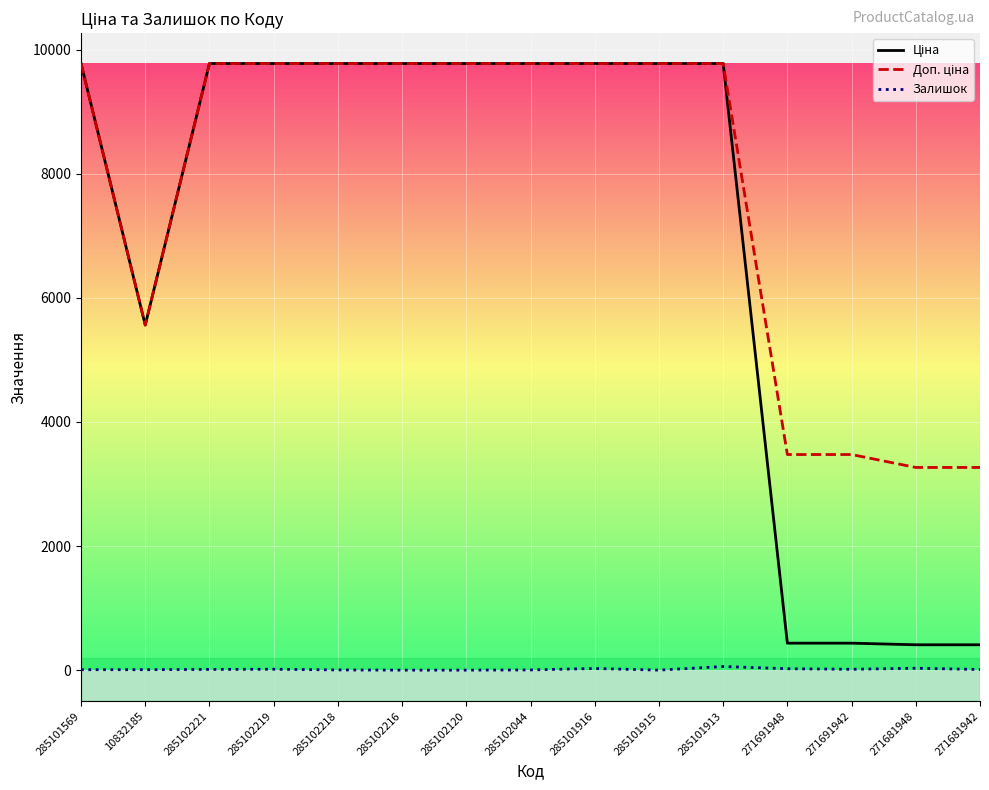

In Залишок, how many points are higher than both neighbors (excluding endpoints)?

4